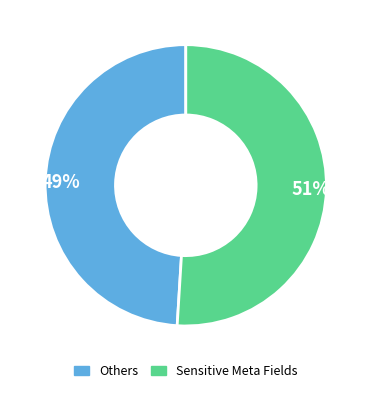

Is the sum of 51% and 49% greater than half?

Yes